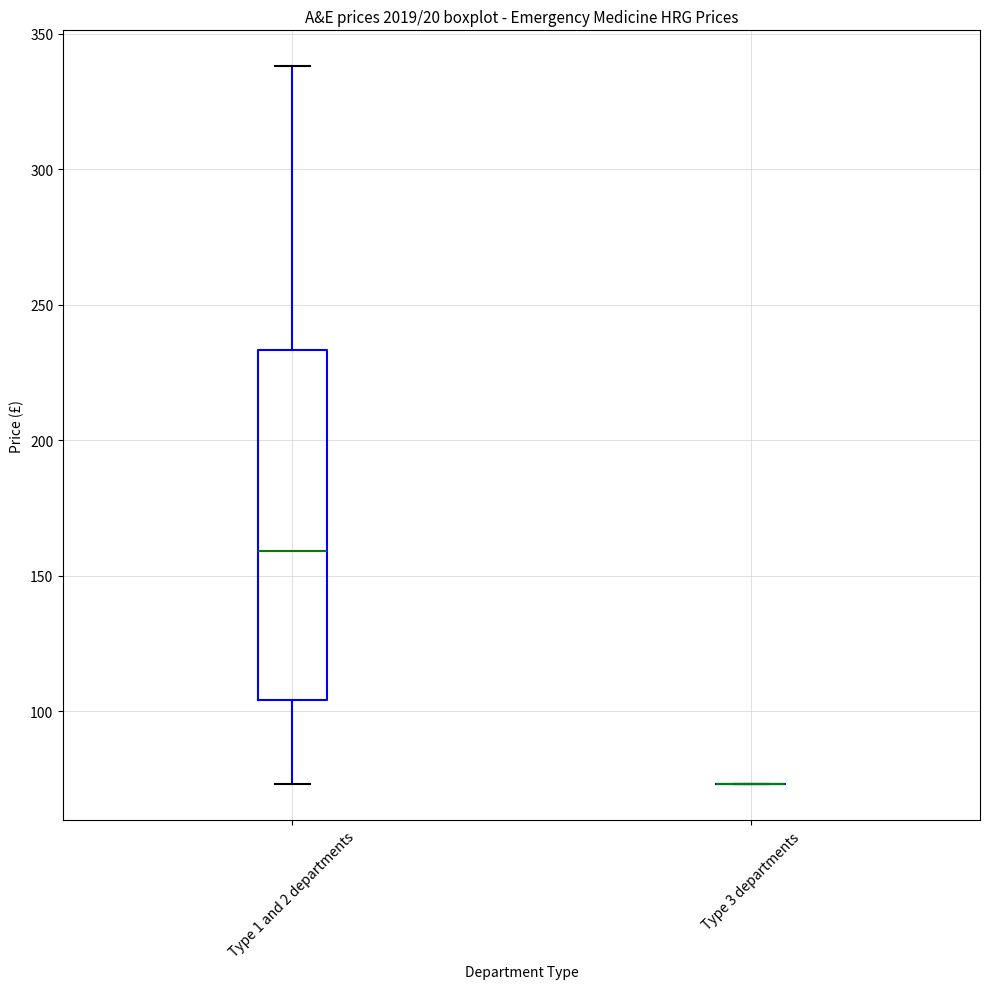

Comparing the boxes themselves (not the whiskers), which one is the tallest?

Type 1 and 2 departments